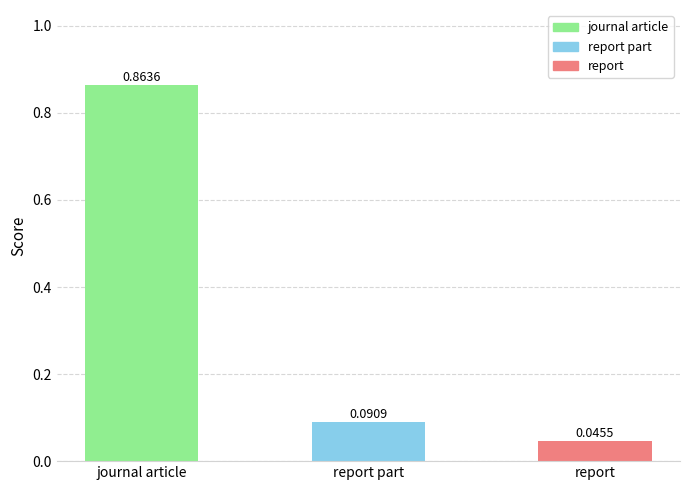

List the labels in order of value, largest first.

journal article, report part, report